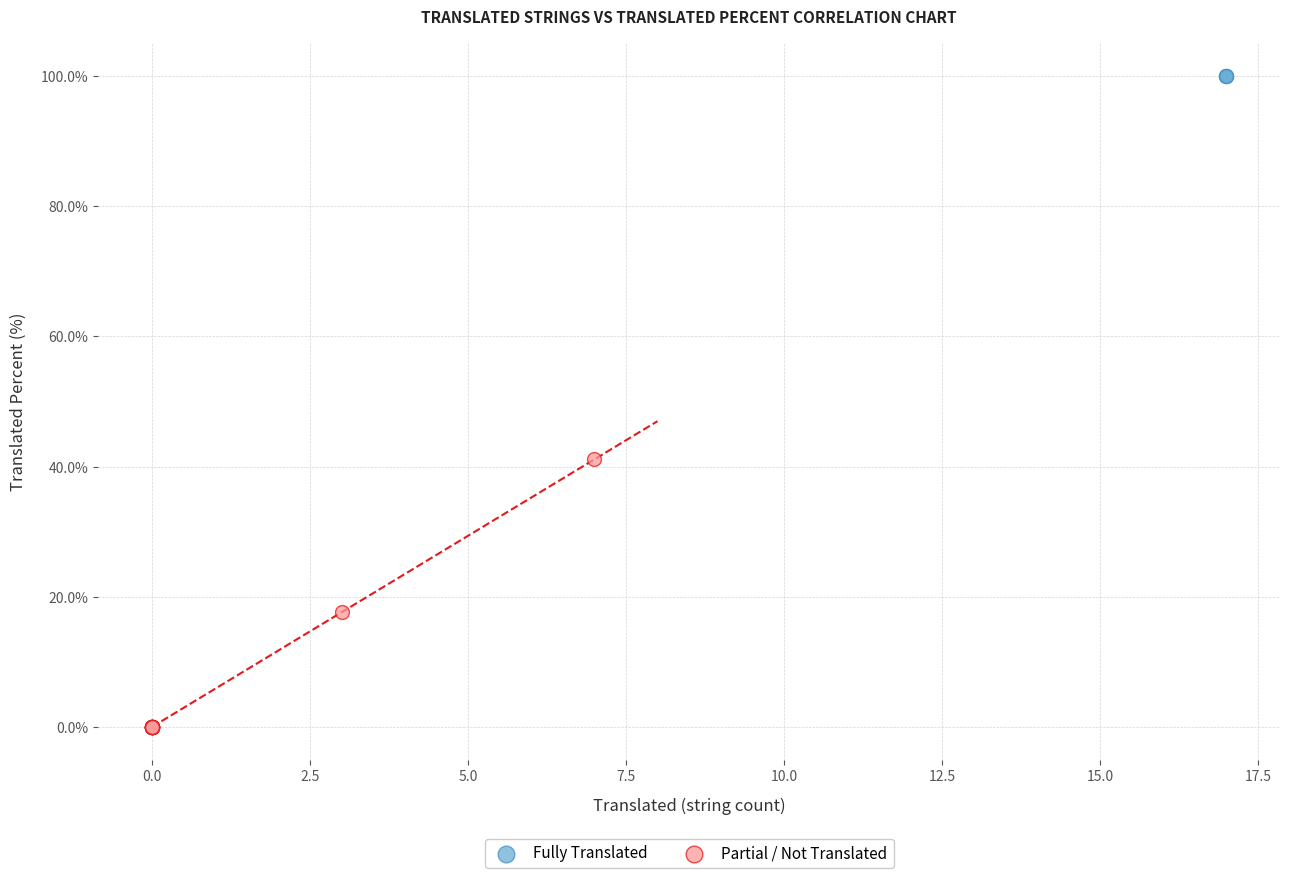

Which series reaches the minimum Y coordinate?

Partial / Not Translated